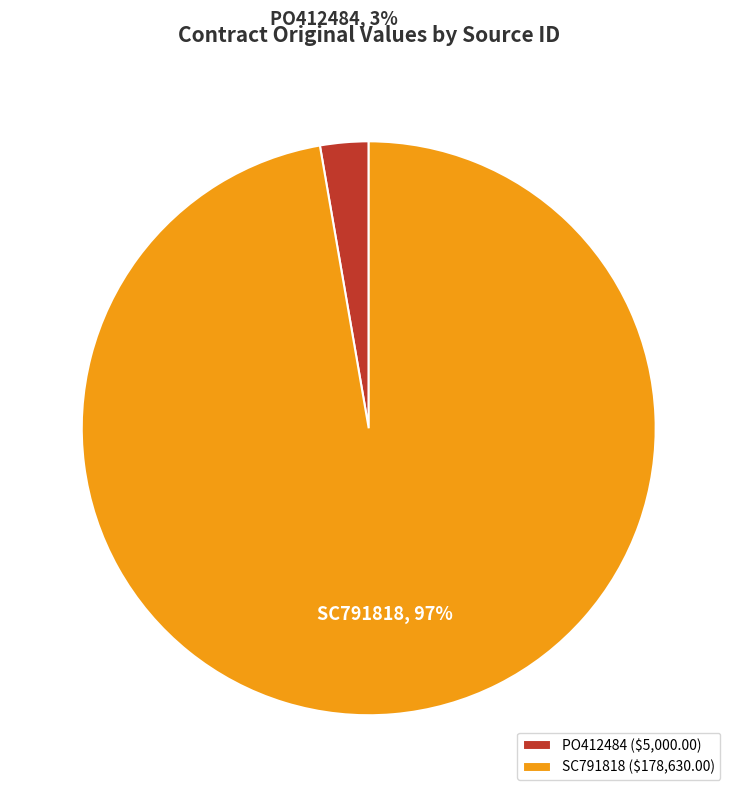

To the nearest percent, what is the average slice percentage?

50%